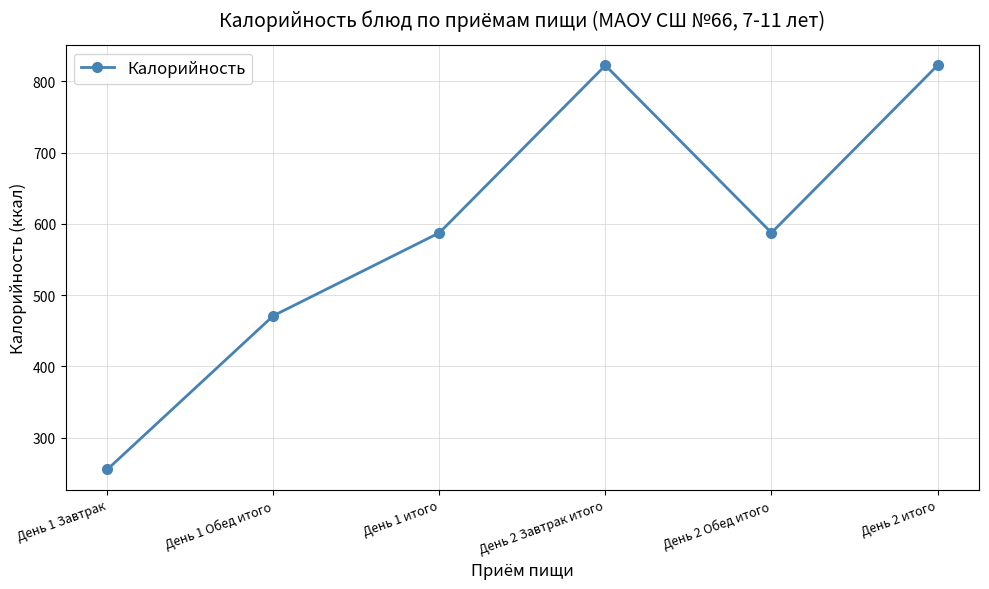

What is the difference between the maximum and second lowest values?

351.5